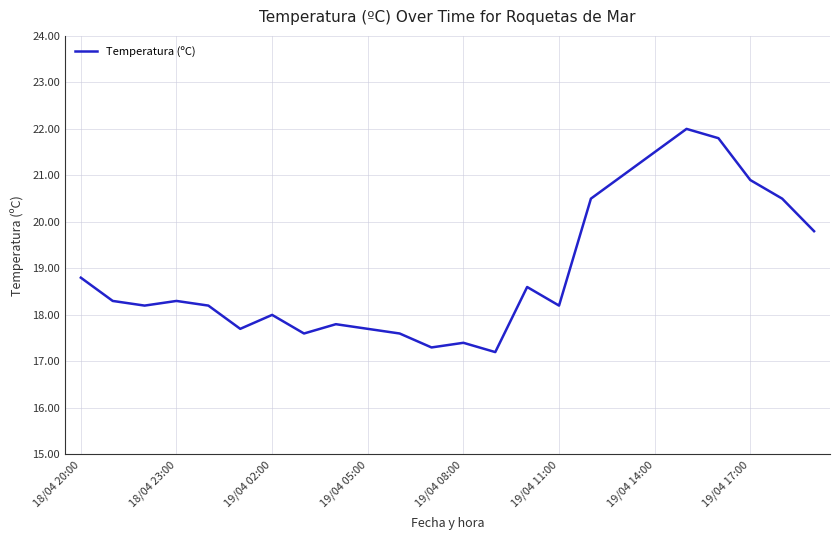

What is the difference between the maximum and minimum values?

4.8